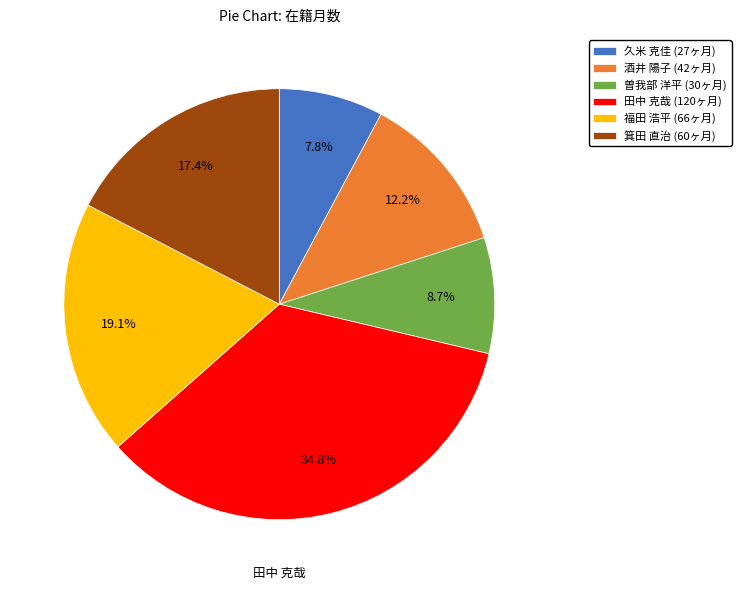

Does any single category account for the majority?

No